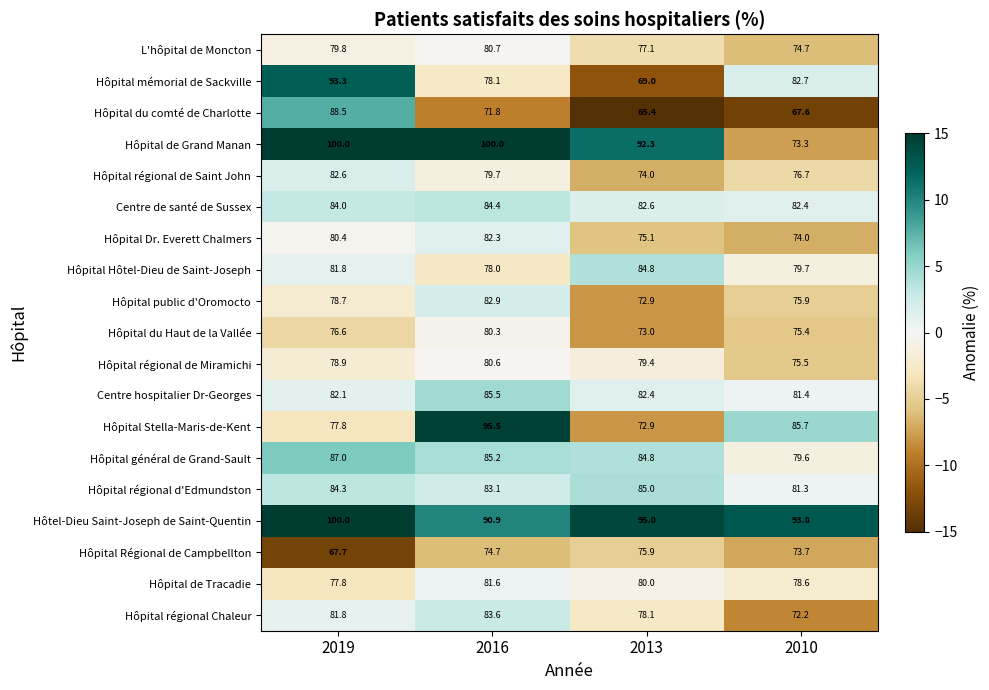

What is the sum of the Hôpital régional de Saint John values at 2013 and 2019?

156.6